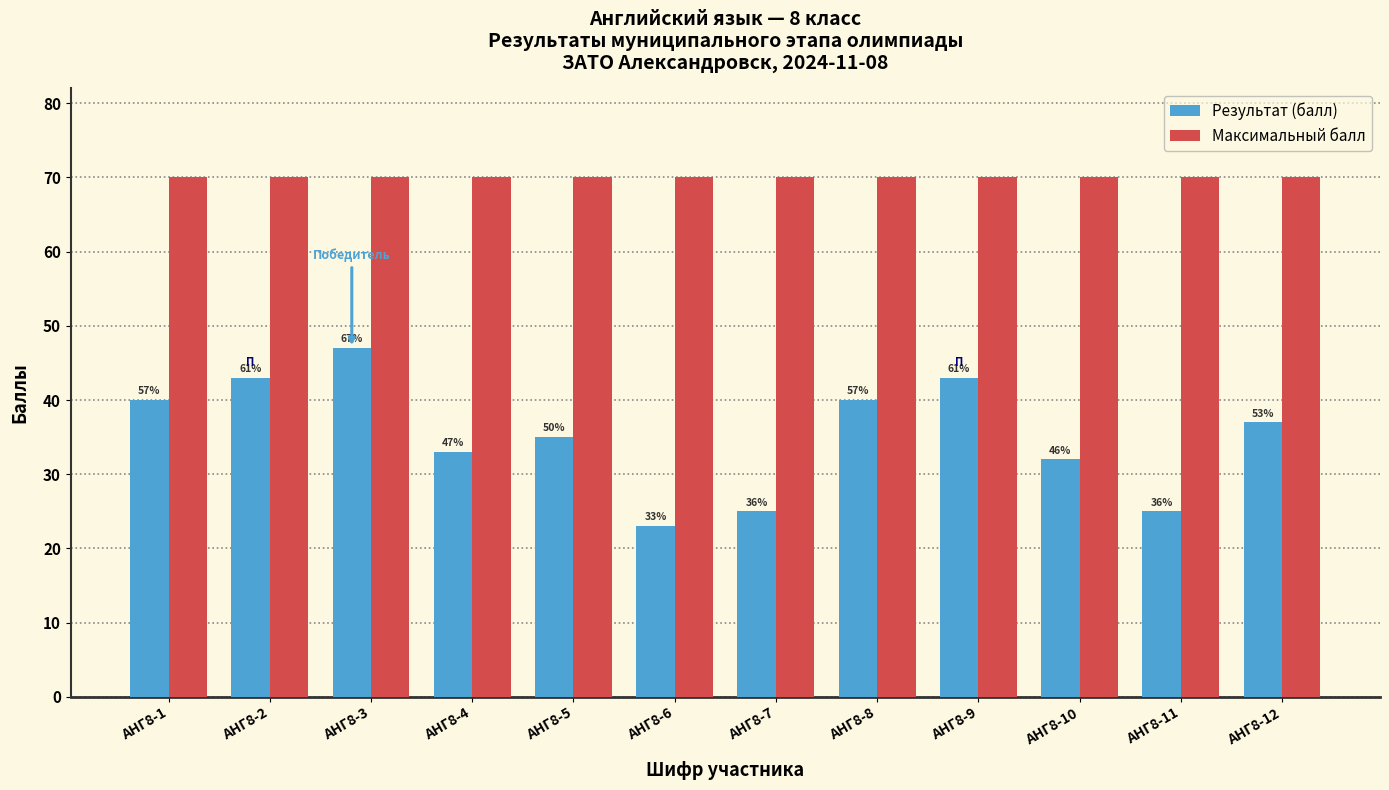

What are all the series names shown in the legend?

Результат (балл), Максимальный балл